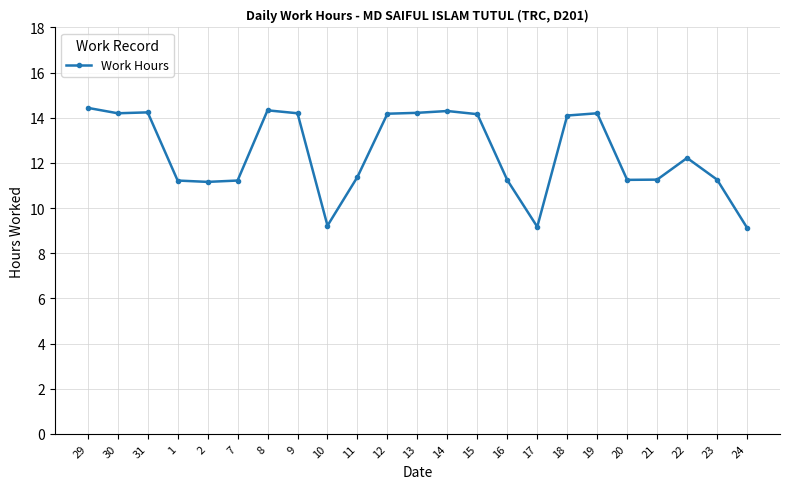

Which has a higher value, 2 or 12?

12